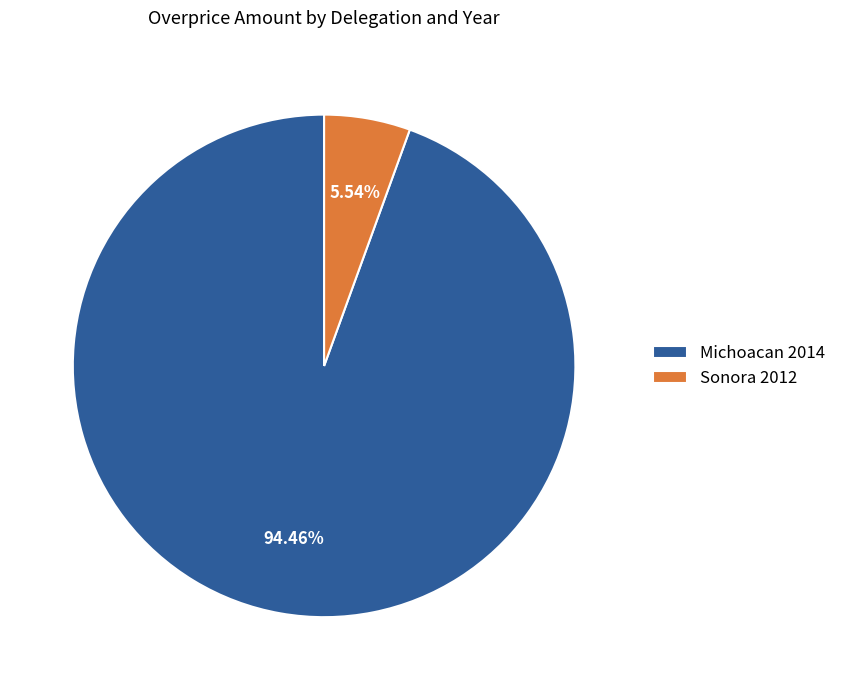

Combined, do Michoacan 2014 and Sonora 2012 account for over 50%?

Yes